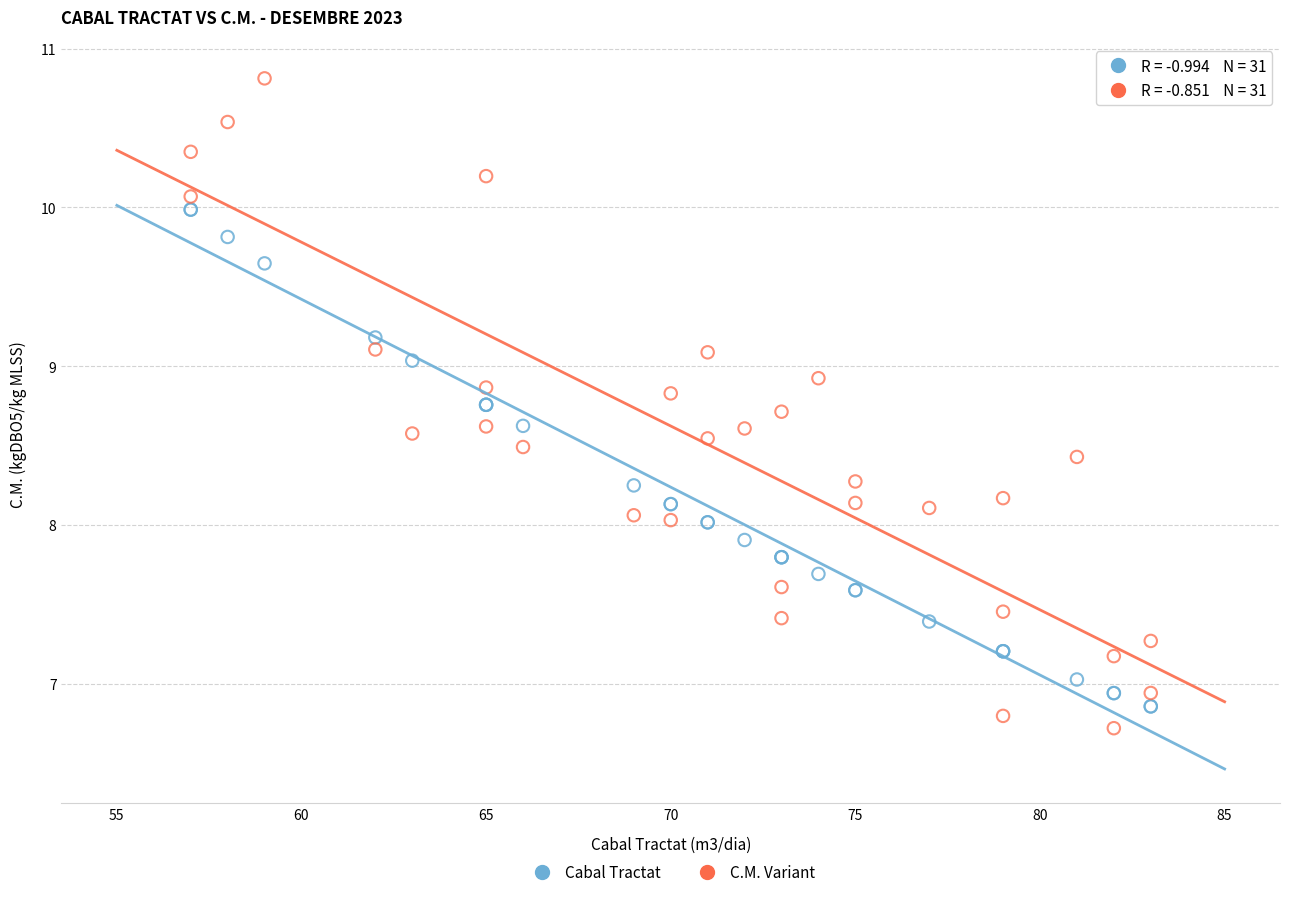

Which series contains the highest Y value?

C.M. Variant